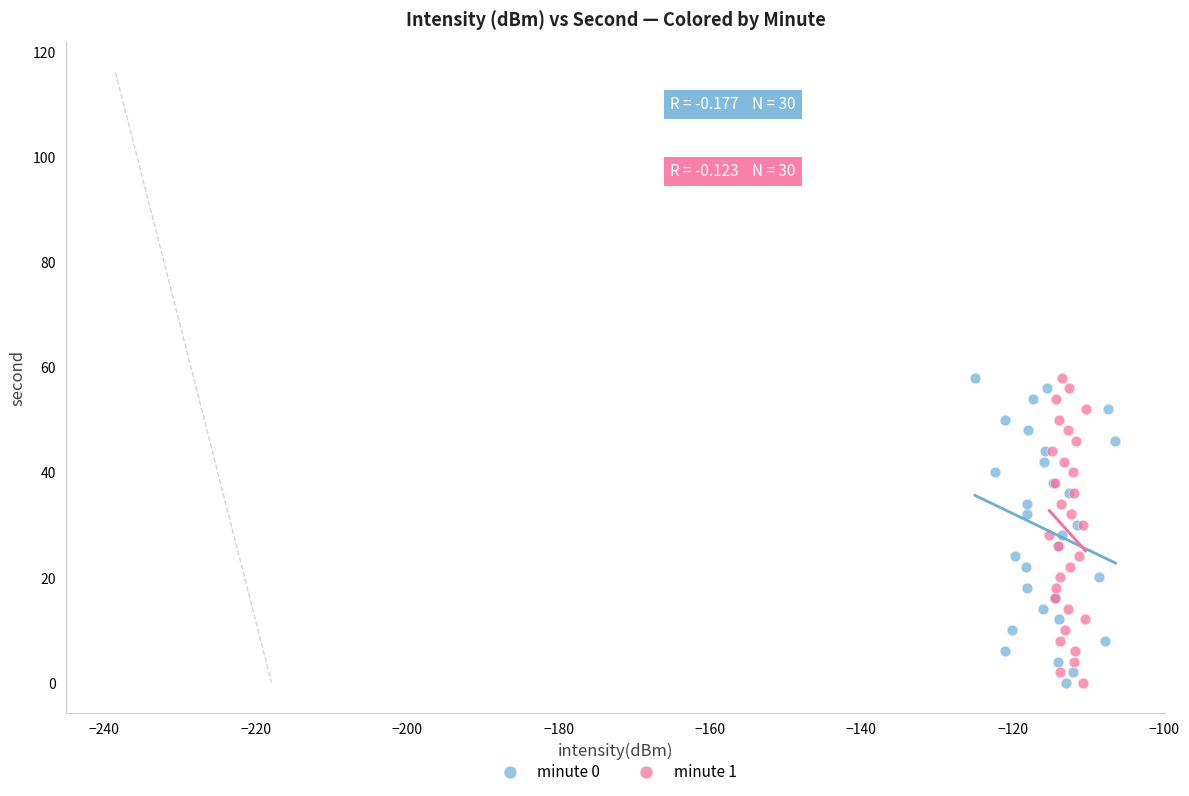

What are all the series names shown in the legend?

minute 0, minute 1